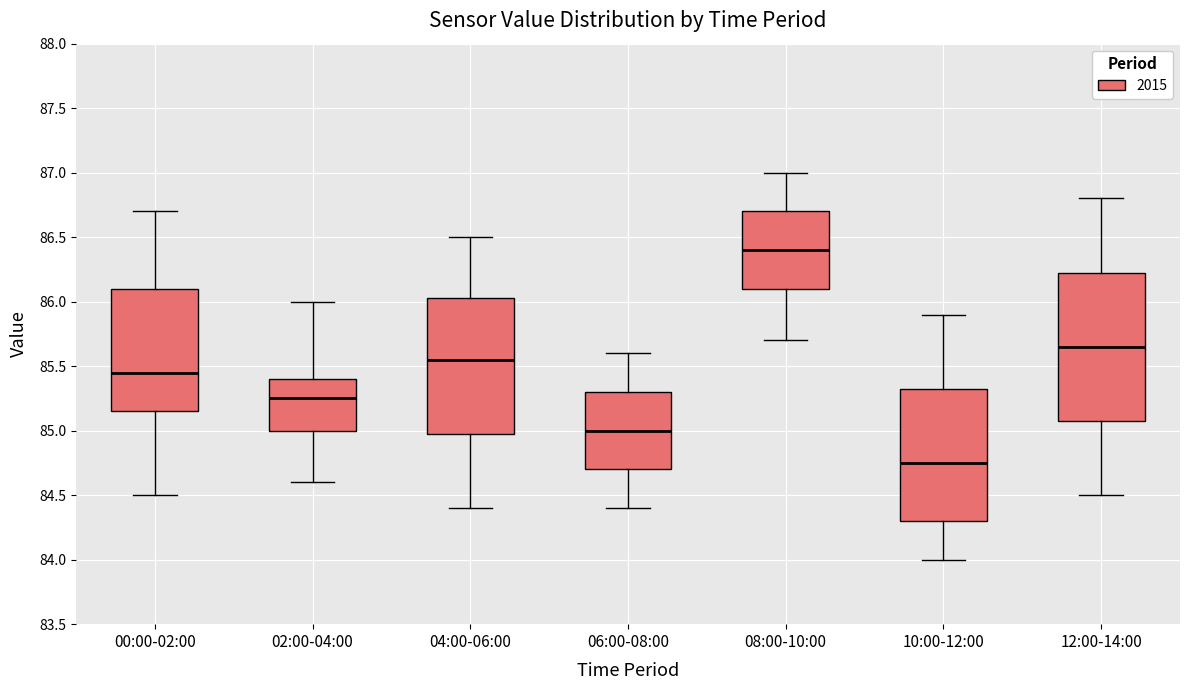

Which box has the lowest median line?

10:00-12:00